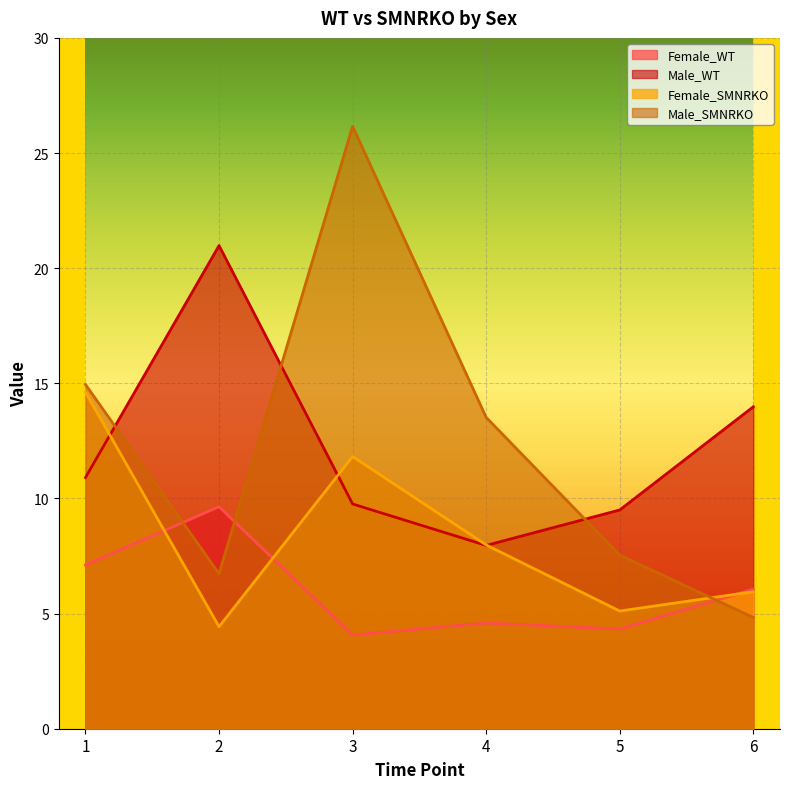

What is the spread (max minus min) of values at 2?

16.6